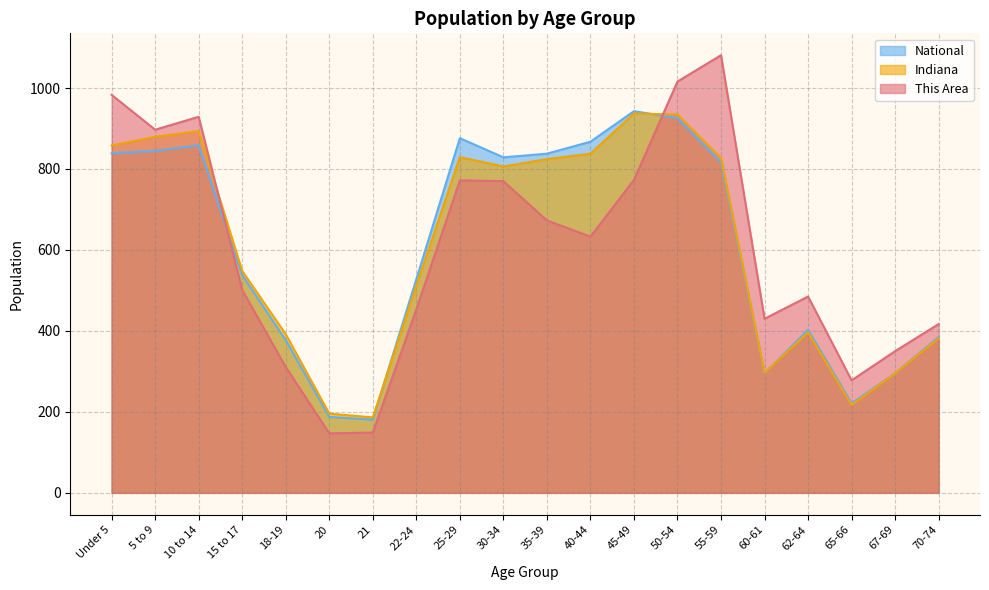

Reading left to right, extract all data points from this chart.

This Area: Under 5=983.0	5 to 9=897.0	10 to 14=929.0	15 to 17=501.0	18-19=311.0	20=147.0	21=149.0	22-24=453.0	25-29=772.0	30-34=770.0	35-39=673.0	40-44=633.0	45-49=773.0	50-54=1016.0	55-59=1081.0	60-61=430.0	62-64=485.0	65-66=278.0	67-69=350.0	70-74=417.0
Indiana: Under 5=858.0	5 to 9=879.3	10 to 14=893.8	15 to 17=548.0	18-19=391.9	20=195.7	21=186.4	22-24=511.4	25-29=829.3	30-34=806.1	35-39=824.3	40-44=837.8	45-49=936.8	50-54=934.6	55-59=827.3	60-61=296.5	62-64=396.5	65-66=216.9	67-69=295.2	70-74=382.1
National: Under 5=838.7	5 to 9=844.8	10 to 14=858.5	15 to 17=537.8	18-19=377.2	20=187.6	21=180.8	22-24=527.8	25-29=876.1	30-34=828.8	35-39=837.8	40-44=867.3	45-49=942.8	50-54=925.8	55-59=816.4	60-61=295.3	62-64=402.9	65-66=220.9	67-69=295.4	70-74=385.2